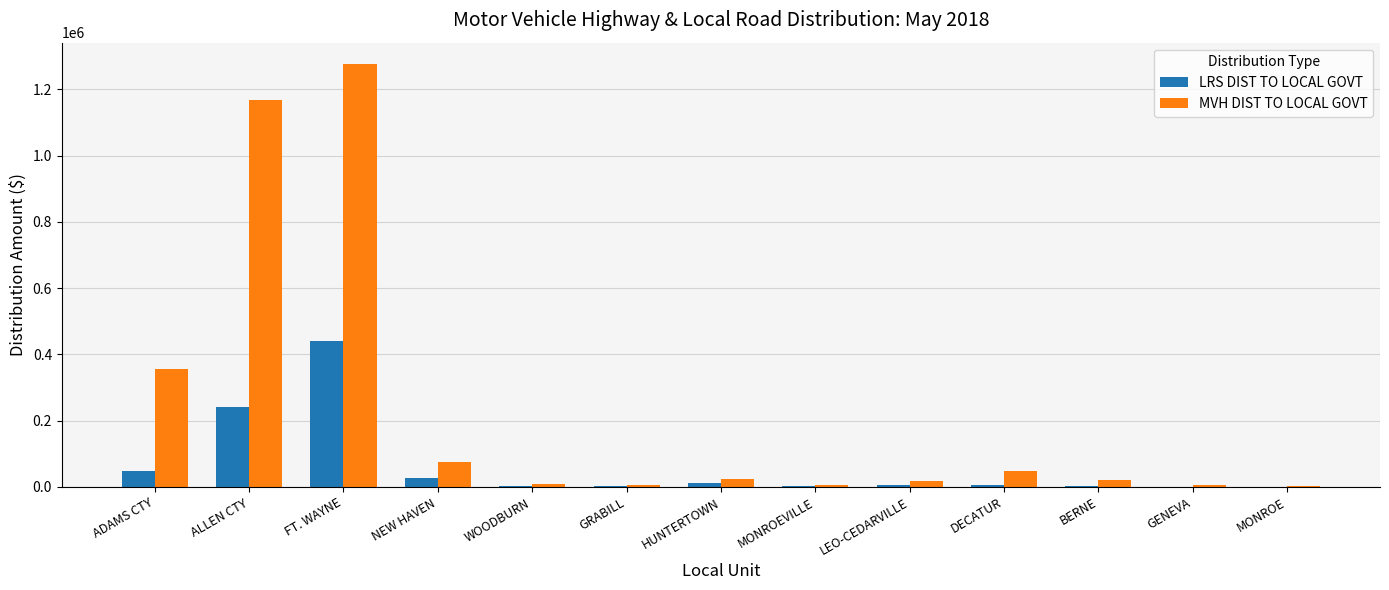

Where is LRS DIST TO LOCAL GOVT nearest to the value 220234?

ALLEN CTY